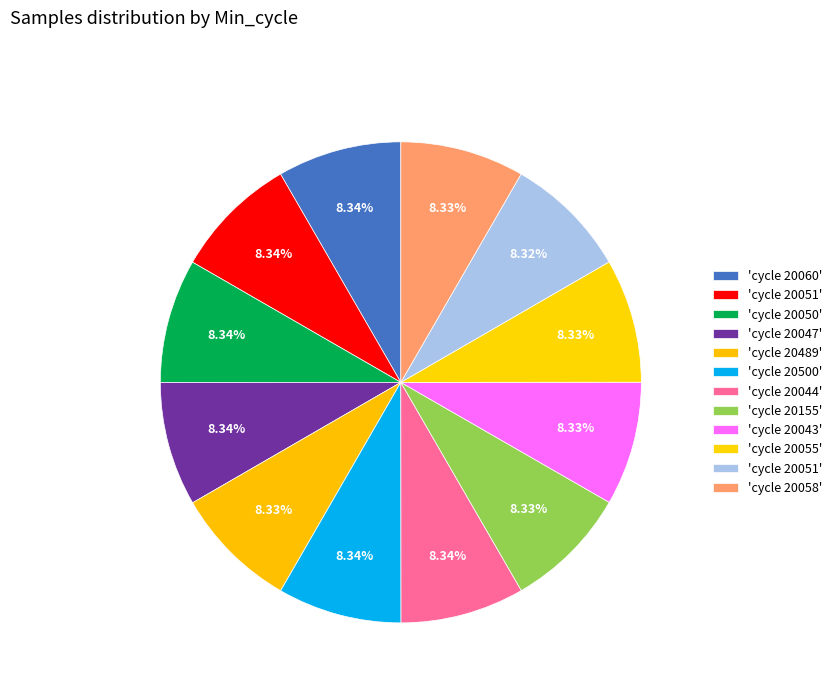

Count the number of slices in the pie.

12